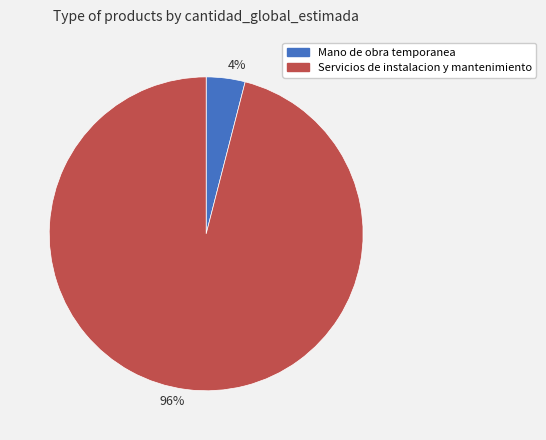

What is the largest slice in the pie chart?

96%